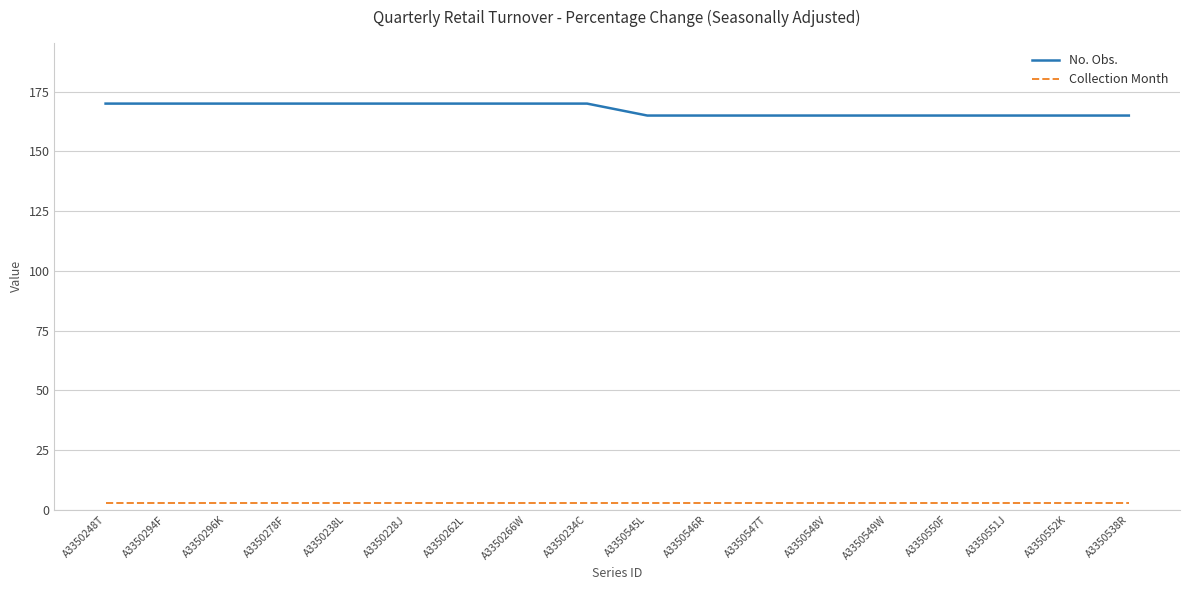

The value of No. Obs. at A3350234C is 74. True or false?

False